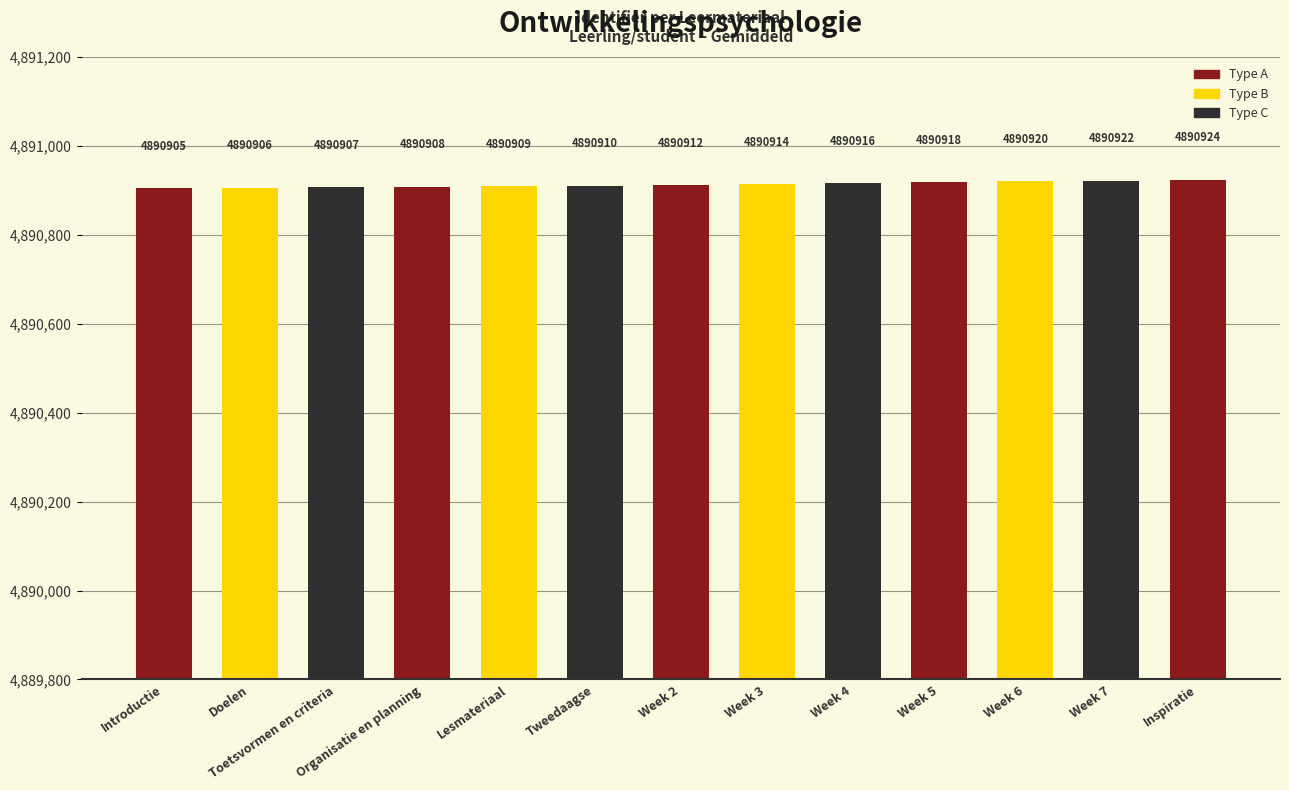

The chart shows a value of 4890914 at Week 3. True or false?

True